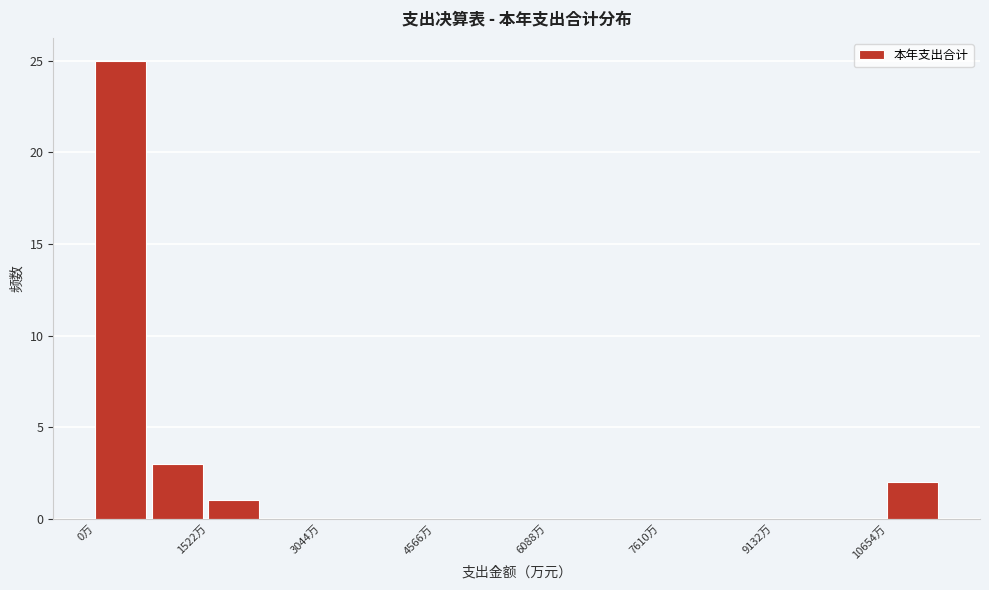

Around what value on the x-axis is the tallest bar? Give the approximate position of its centre, as read against the axis.

400